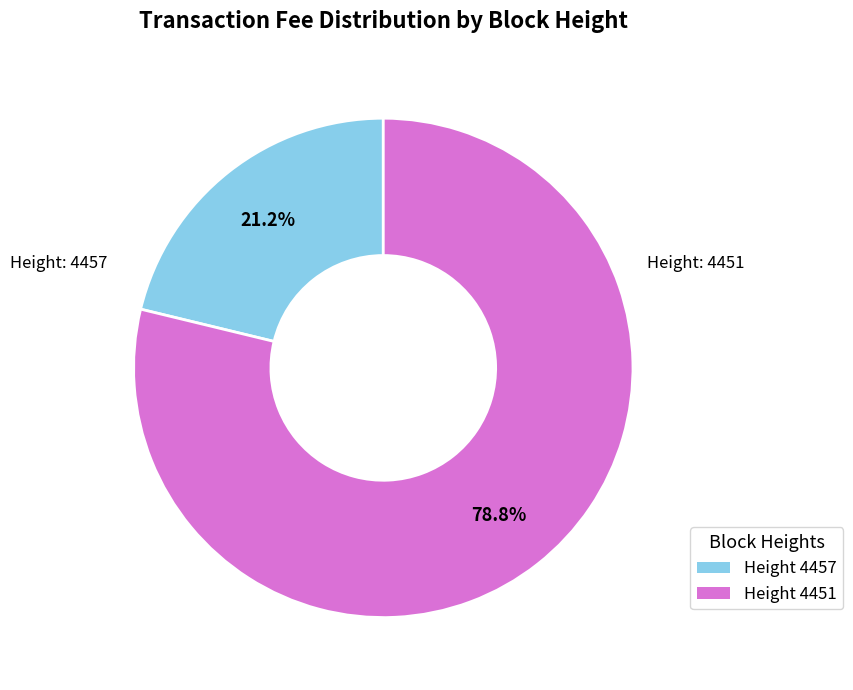

Count the number of slices in the pie.

2